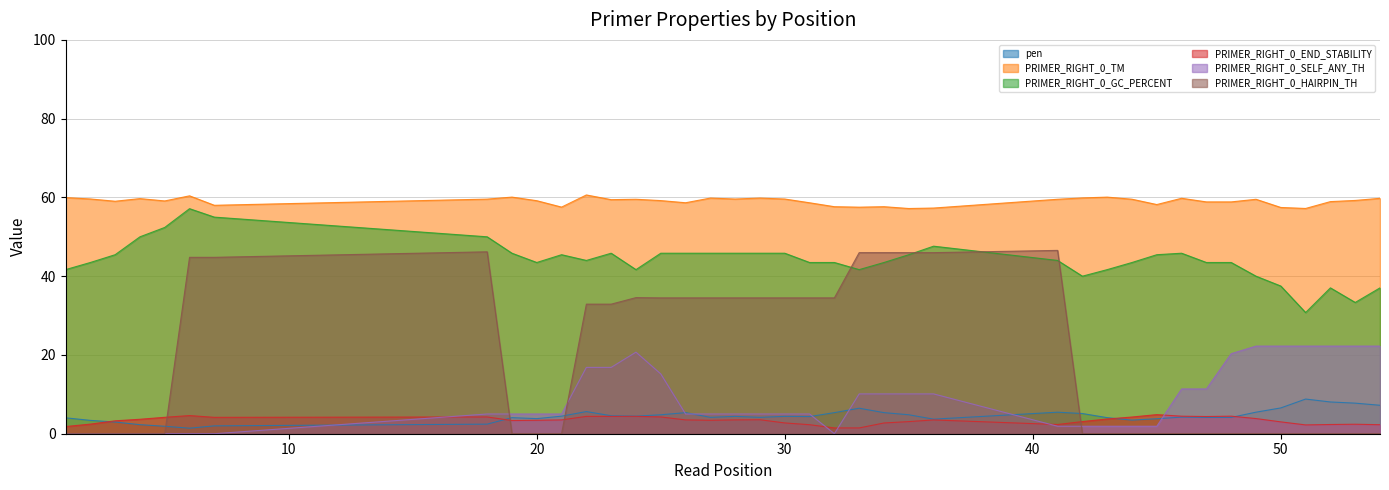

What is the value of the PRIMER_RIGHT_0_SELF_ANY_TH point at the 16th from the left?

5.0